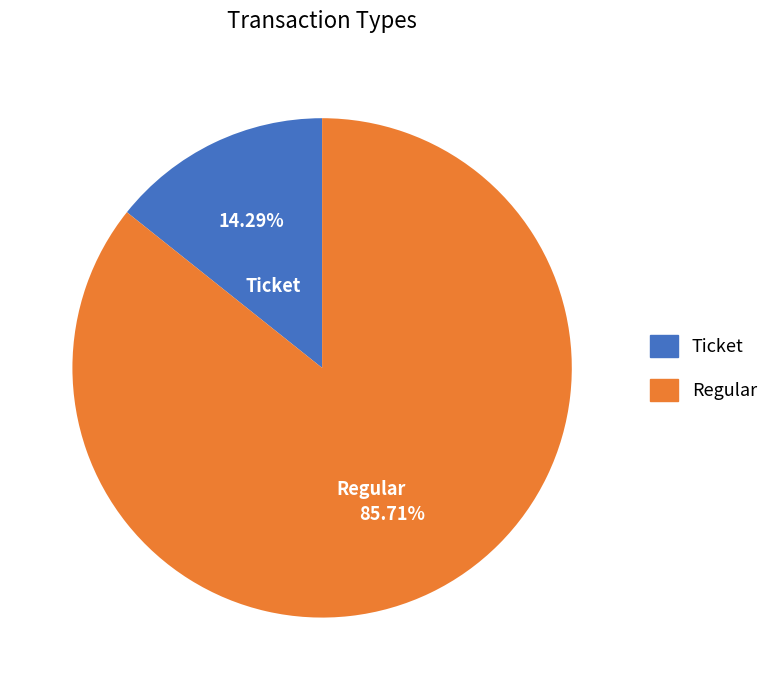

Which category has the smallest portion of the pie?

Ticket